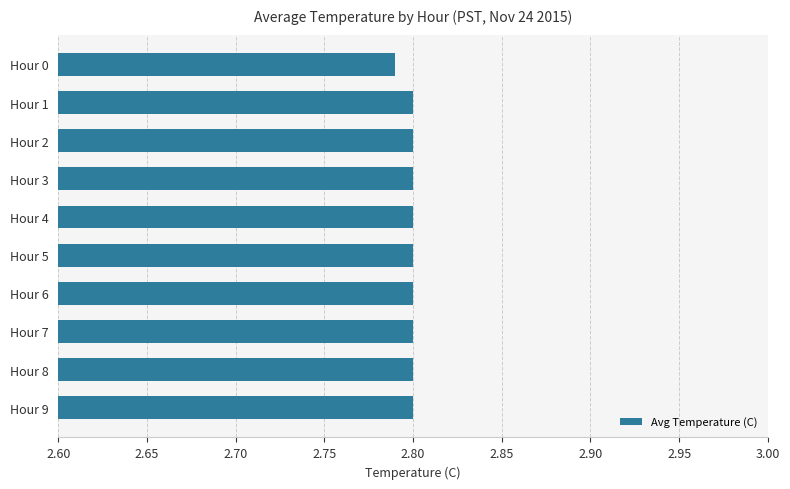

Which label corresponds to the smallest value in the chart?

Hour 0